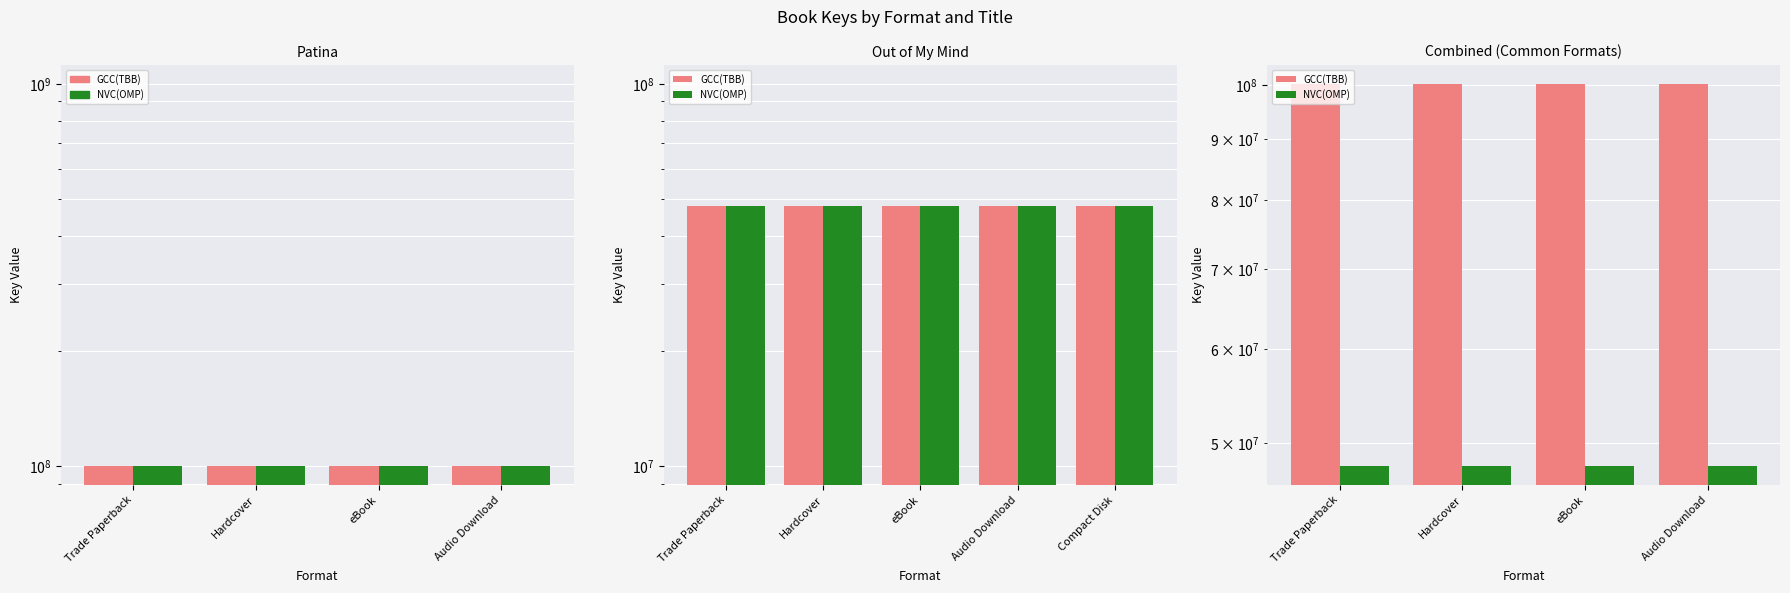

What is the smallest value displayed?

47856459